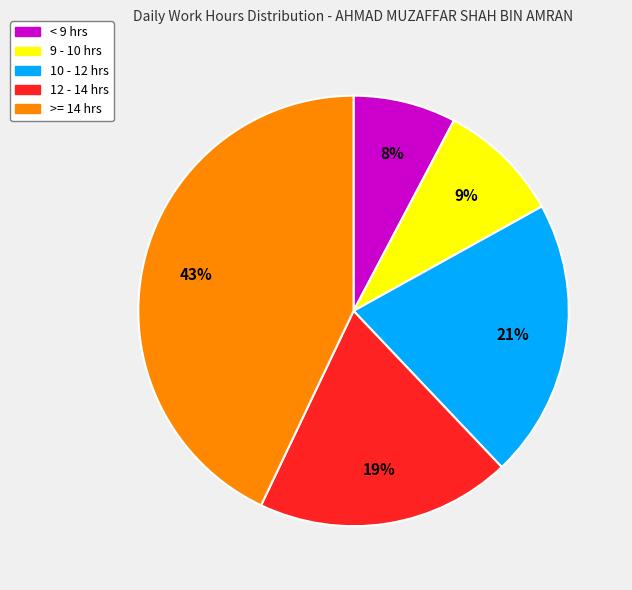

How many slices are in this pie chart?

5